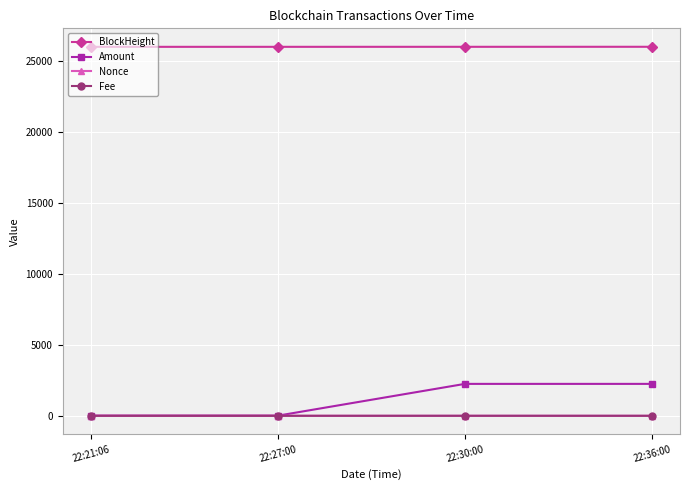

In Fee, how many points are lower than both neighbors (excluding endpoints)?

1